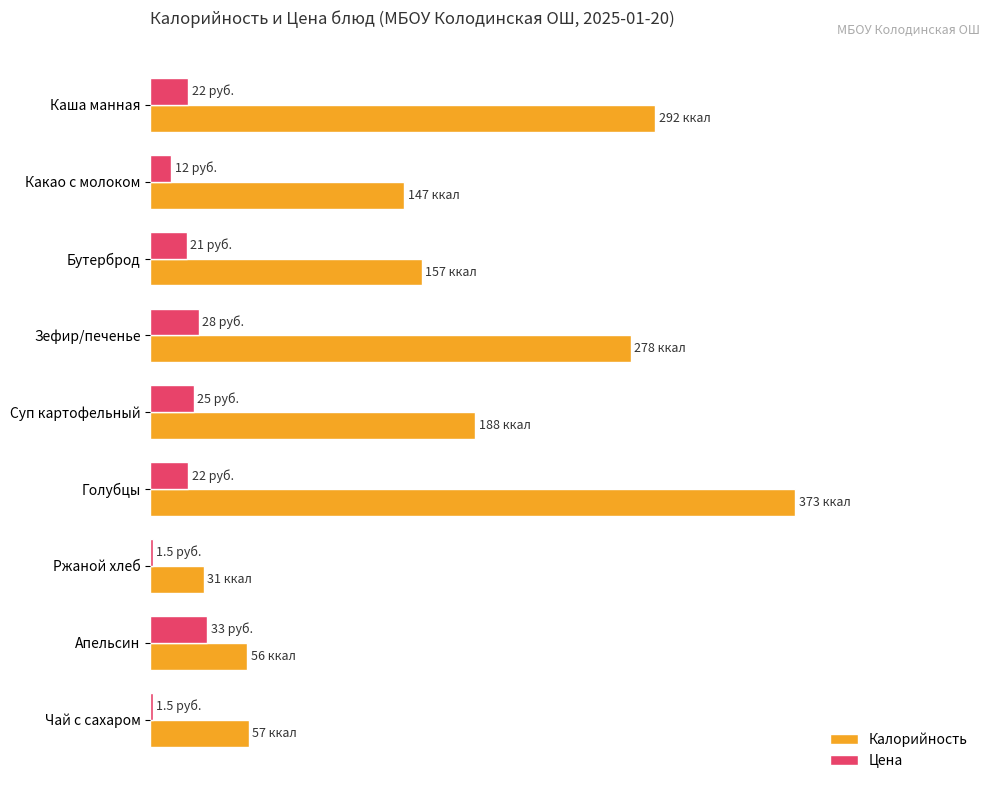

What are all the series names shown in the legend?

Калорийность, Цена